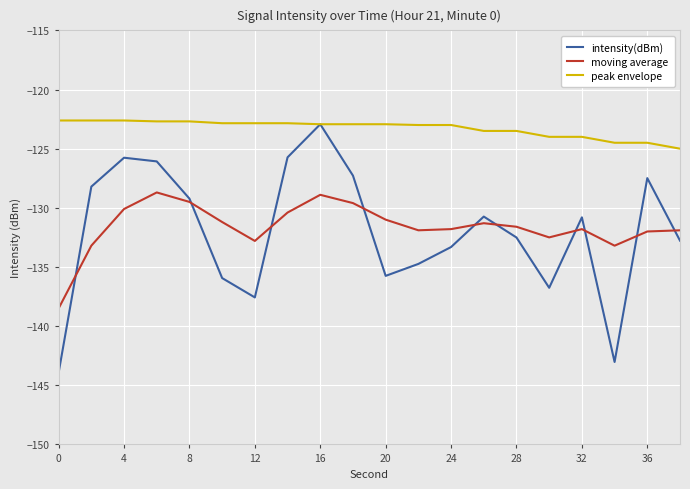

Which series has the largest range (max minus min)?

intensity(dBm)